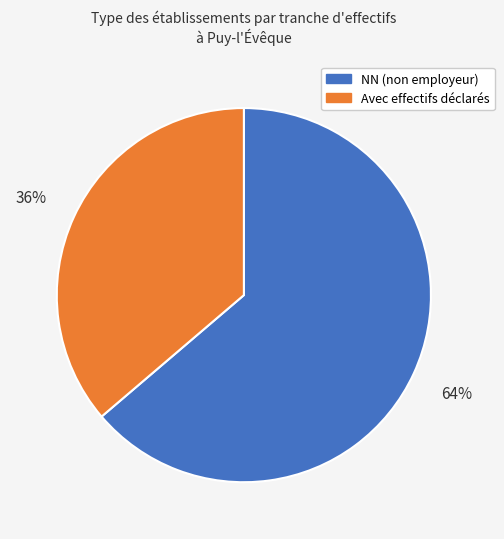

Which slice is the smallest?

Avec effectifs déclarés